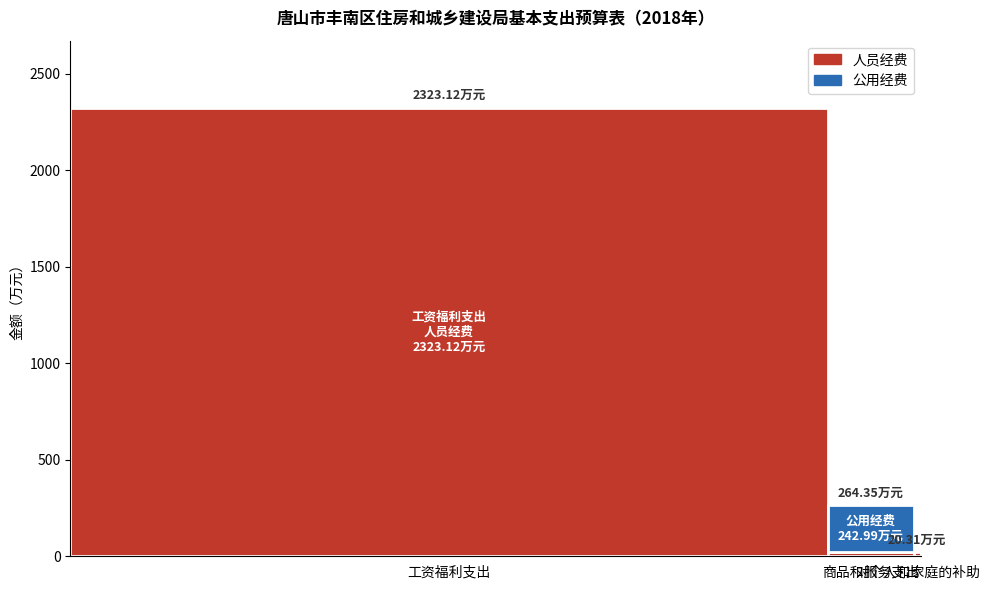

Reading left to right, extract all data points from this chart.

人员经费: 2323.1	21.4	20.3
公用经费: 0.0	243.0	0.0